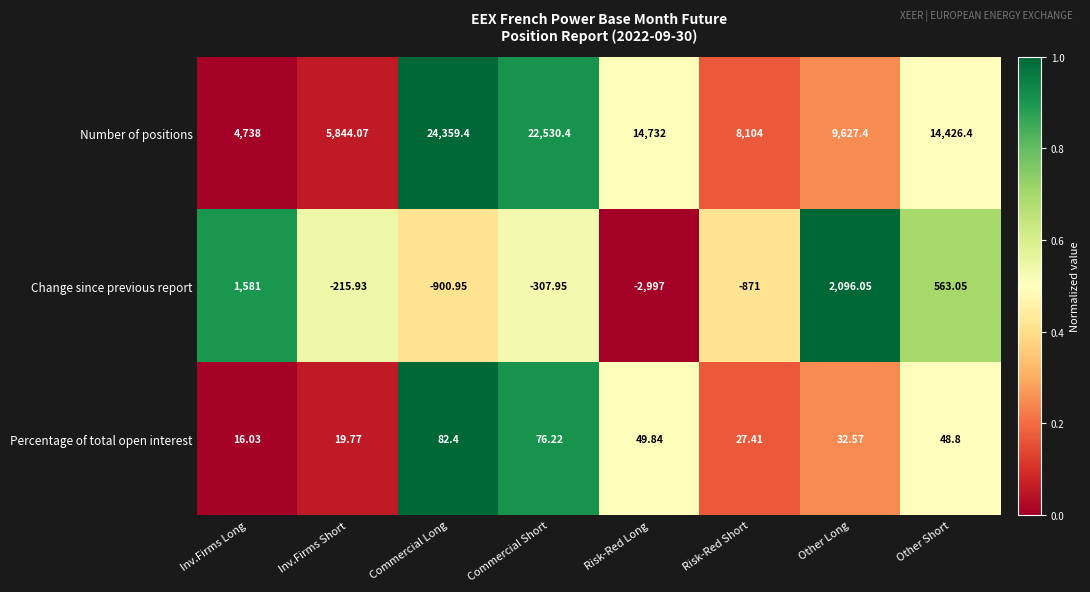

Which series has the widest spread of values?

Number of positions